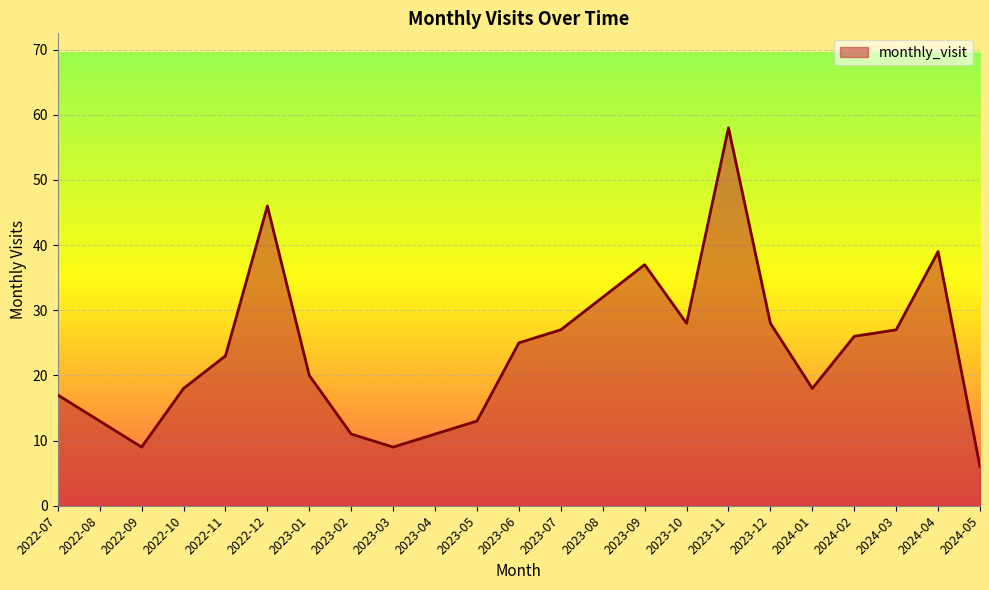

Reading right to left, extract all data points from this chart.

2024-05=6	2024-04=39	2024-03=27	2024-02=26	2024-01=18	2023-12=28	2023-11=58	2023-10=28	2023-09=37	2023-08=32	2023-07=27	2023-06=25	2023-05=13	2023-04=11	2023-03=9	2023-02=11	2023-01=20	2022-12=46	2022-11=23	2022-10=18	2022-09=9	2022-08=13	2022-07=17